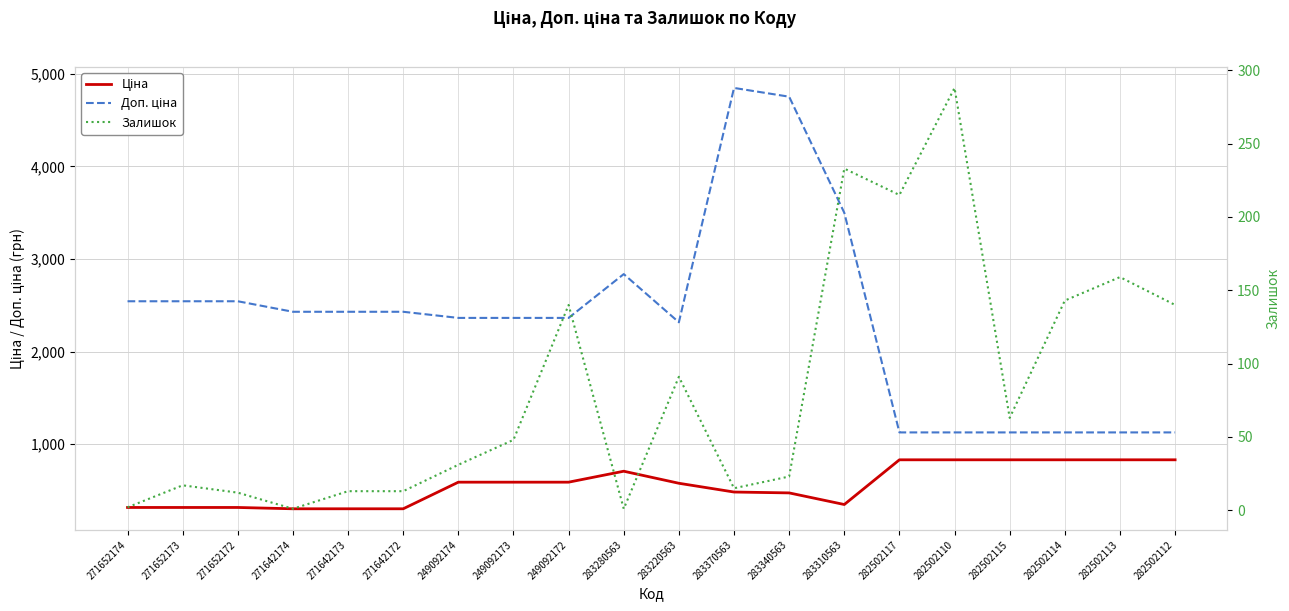

Which series has the widest spread of values?

Доп. ціна